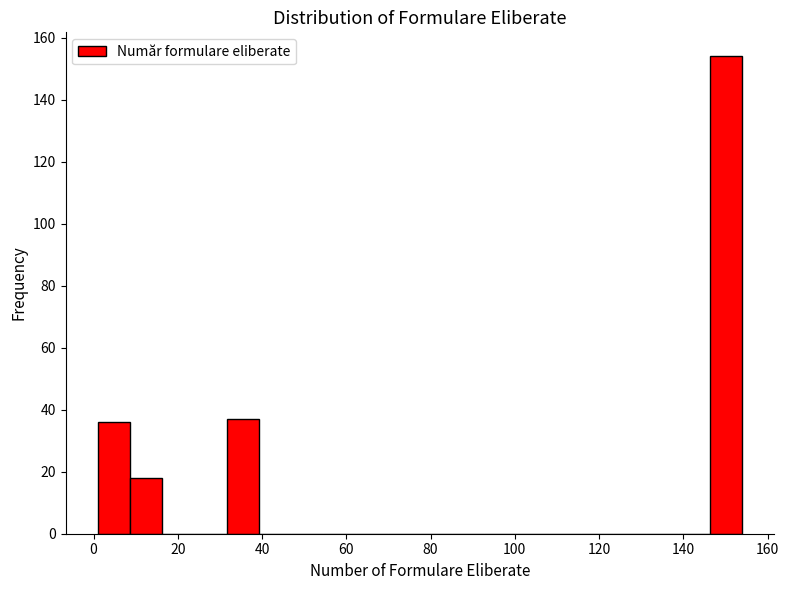

Read against the x-axis, roughly where is the centre of the tallest bar?

150